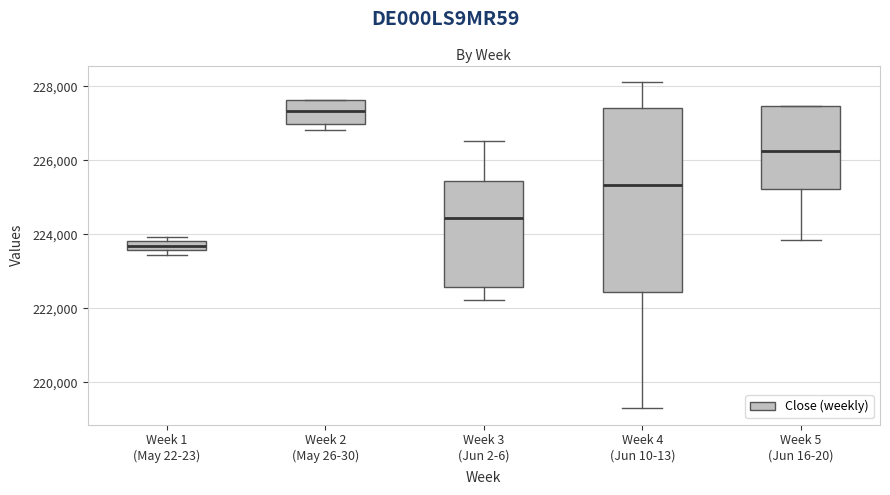

Which box is the tallest, from its lower edge to its upper edge?

Week 4 (Jun 10-13)